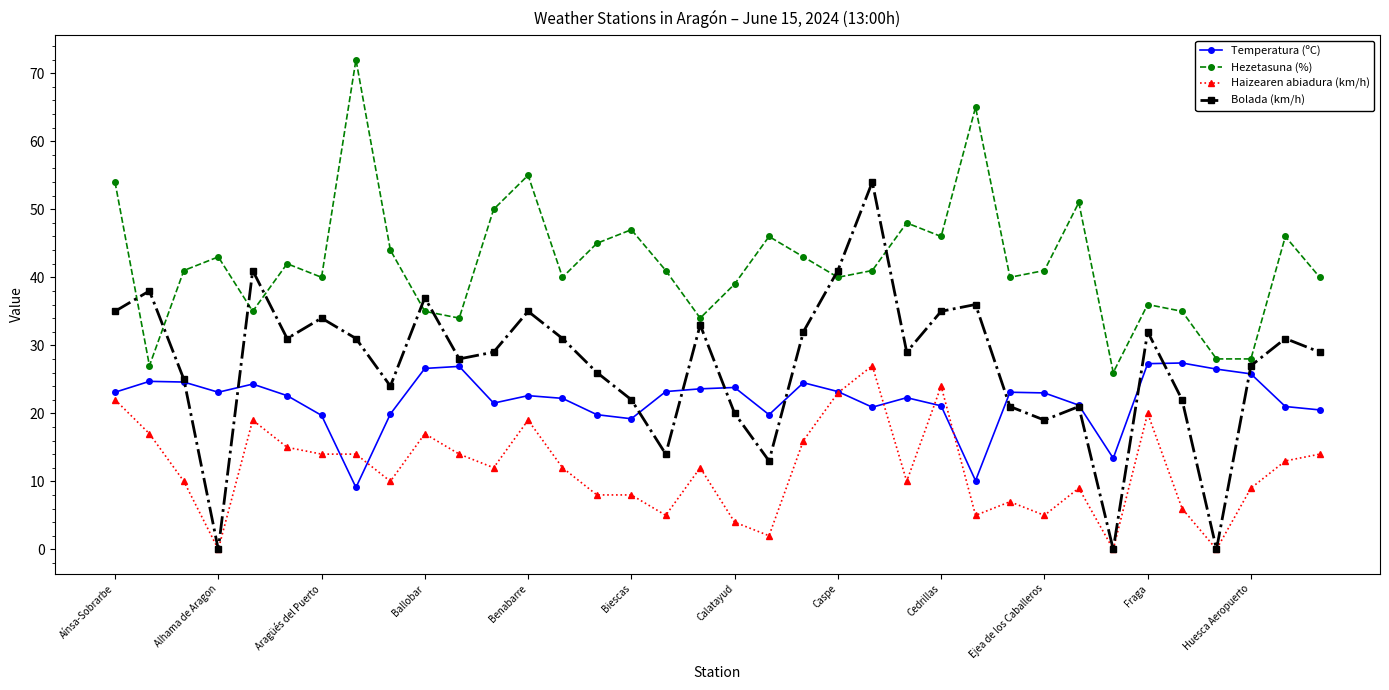

What is the value of the Temperatura (ºC) point at the 2nd from the left?

24.7